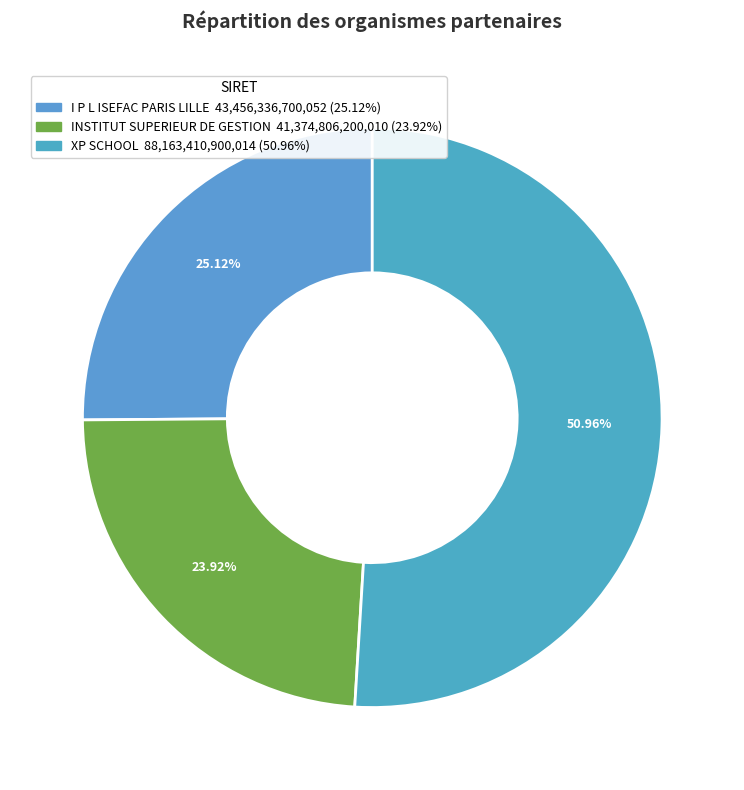

Is the sum of I P L ISEFAC PARIS LILLE and INSTITUT SUPERIEUR DE GESTION greater than half?

No